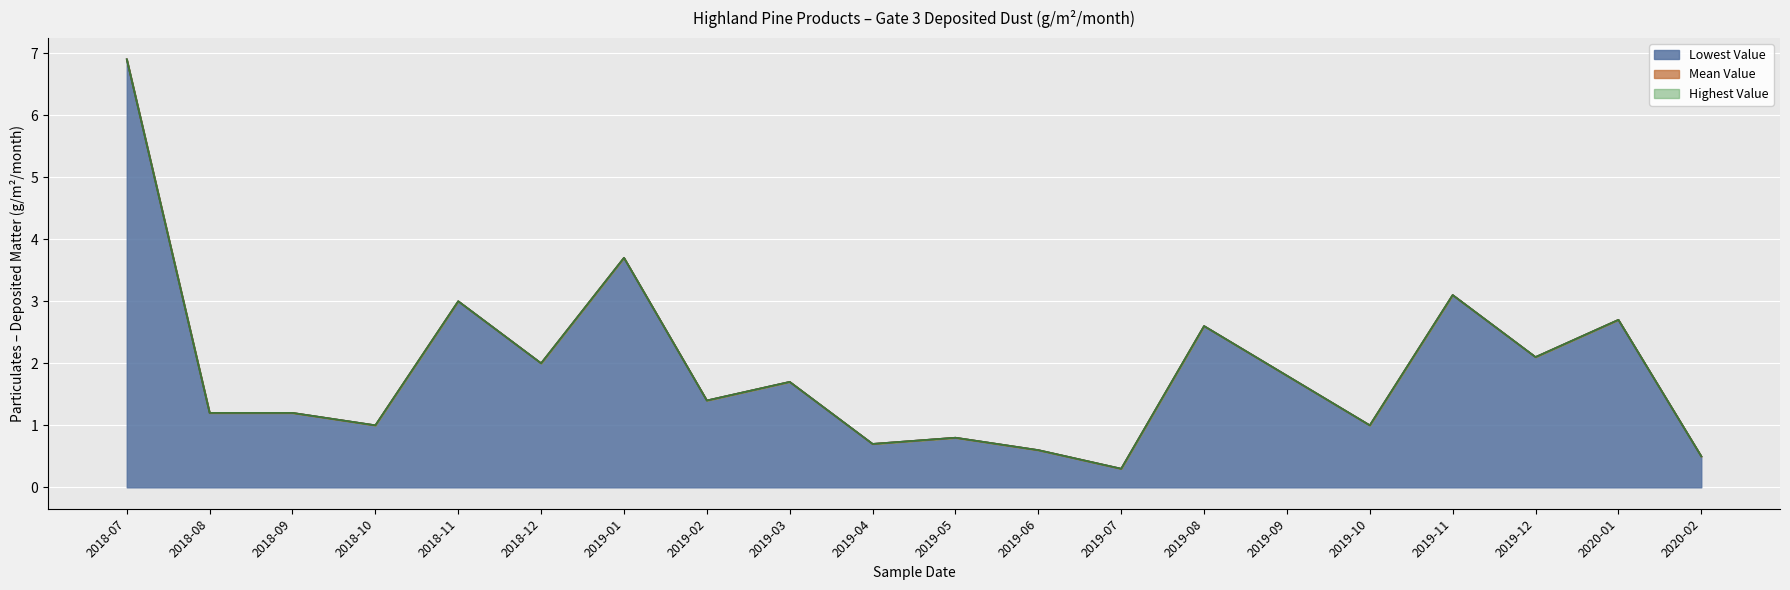

What is the difference between the Highest Value values at 2018-12 and 2018-08?

0.8